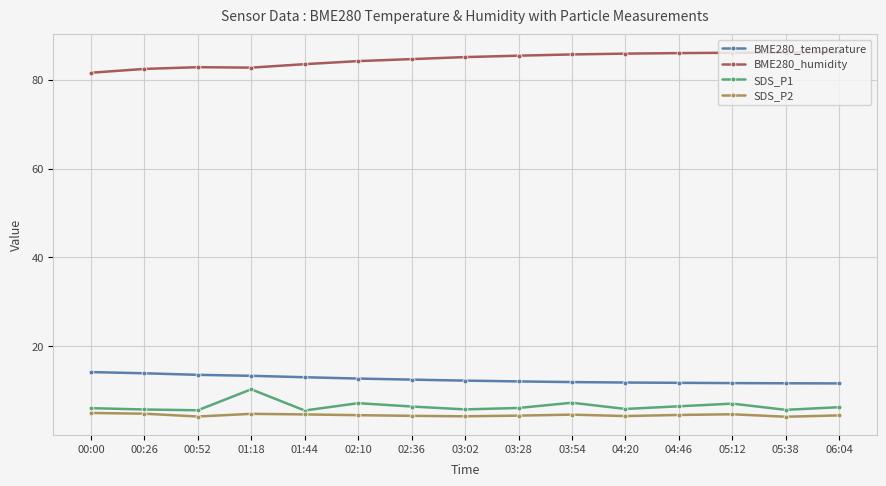

At how many categories does at least one series exceed 48?

15